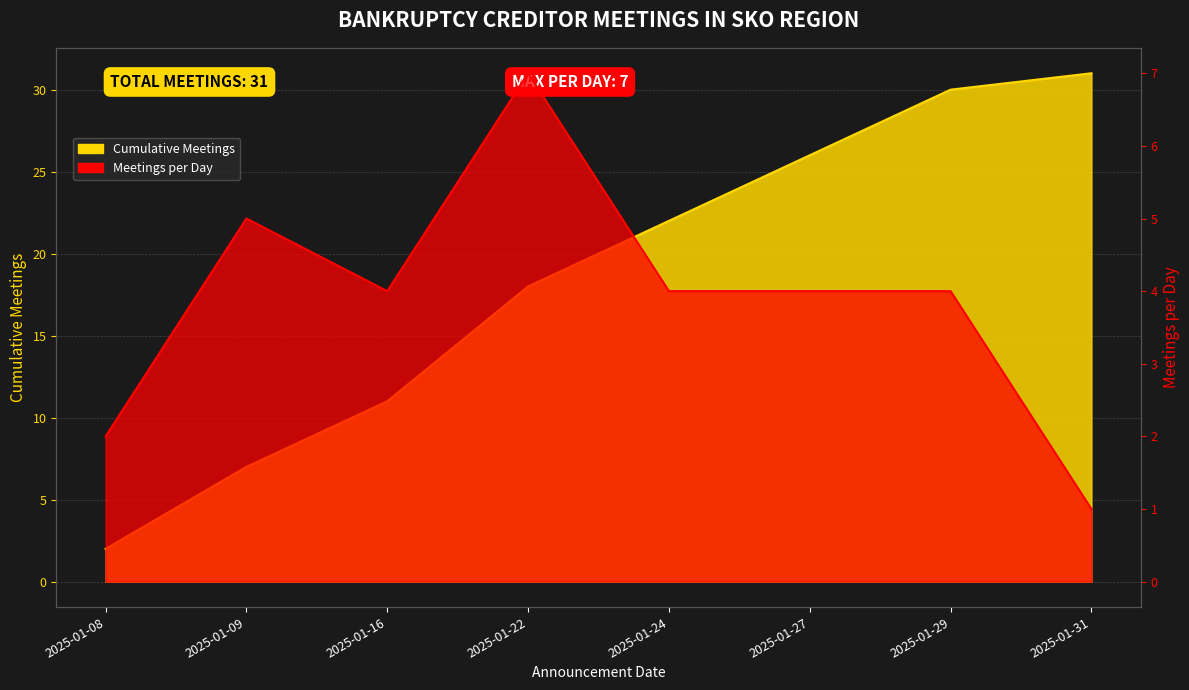

List the labels in order of Meetings Count value, smallest first.

2025-01-31, 2025-01-08, 2025-01-16, 2025-01-24, 2025-01-27, 2025-01-29, 2025-01-09, 2025-01-22